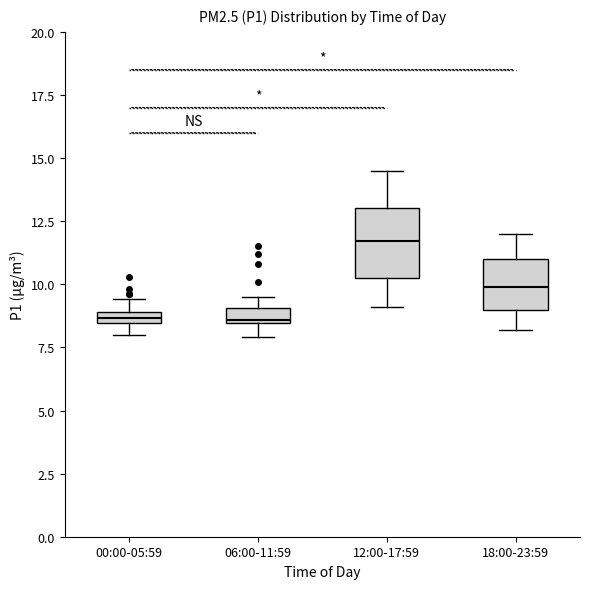

Which box is the tallest, from its lower edge to its upper edge?

12:00-17:59